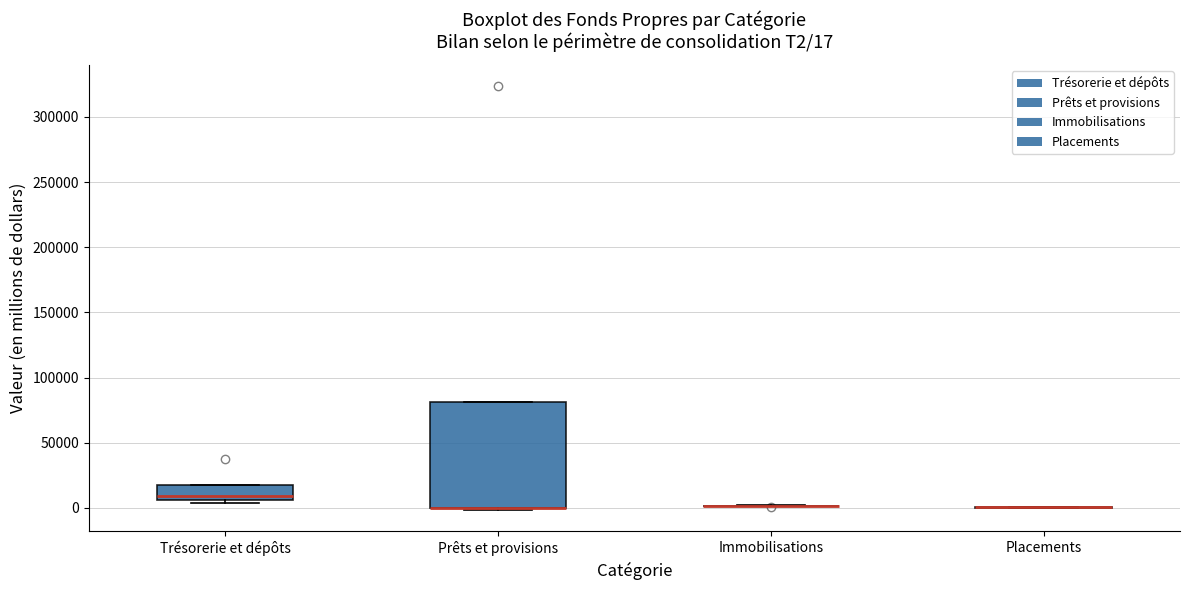

Which box is the tallest, from its lower edge to its upper edge?

Prêts et provisions